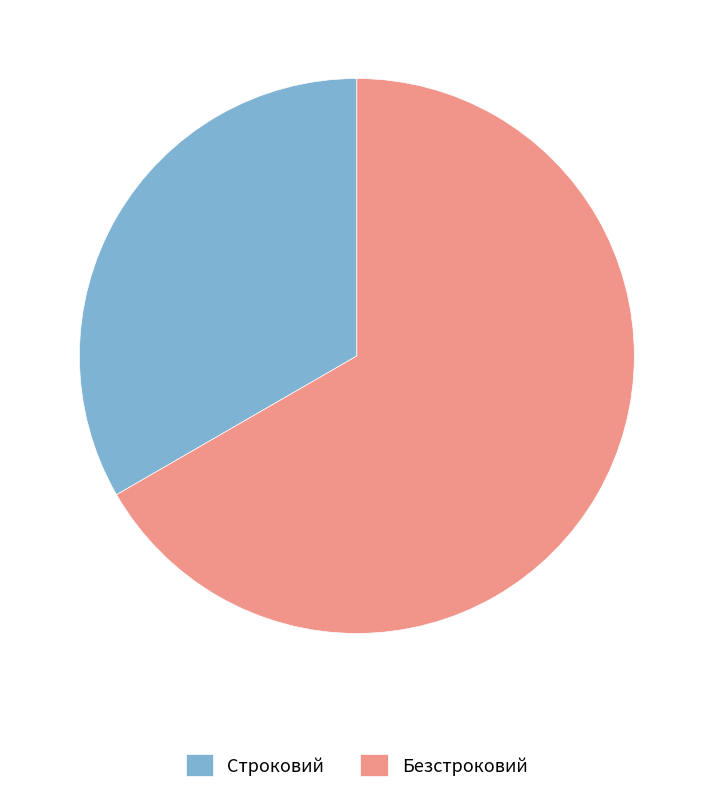

Is Безстроковий the majority of the pie?

Yes